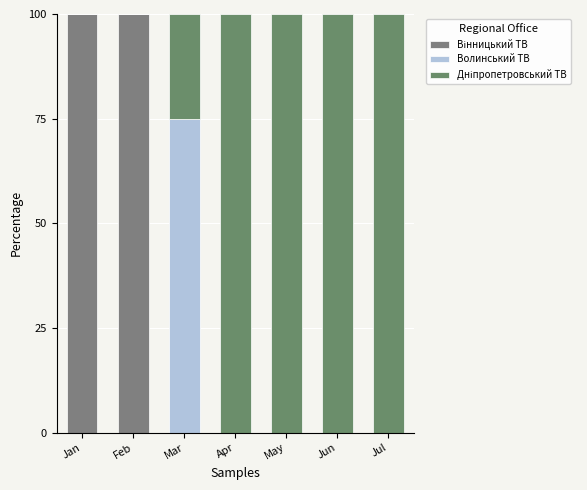

The value of Волинський ТВ at Apr is 0. True or false?

True